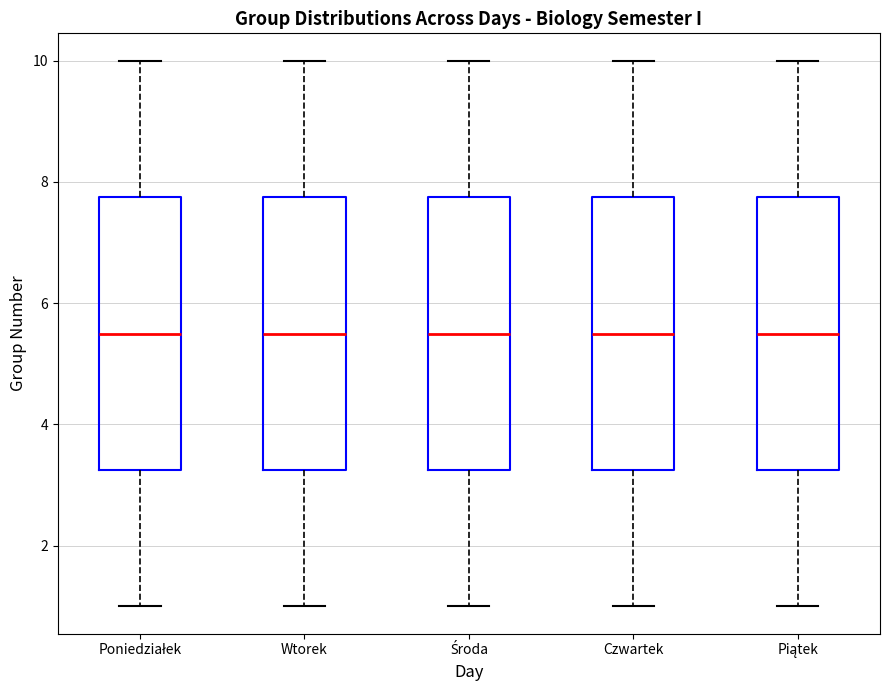

Reading left to right, transcribe this box plot: for each box, give where its median line is, the range the box spans, and where its two whiskers end, as read against the y-axis. The values are not printed on the chart, so give them approximately, as read against the axis.

Poniedziałek: median 5.6, box 3.2 to 7.8, whiskers 1.0 to 10.0
Wtorek: median 5.6, box 3.2 to 7.8, whiskers 1.0 to 10.0
Środa: median 5.6, box 3.2 to 7.8, whiskers 1.0 to 10.0
Czwartek: median 5.6, box 3.2 to 7.8, whiskers 1.0 to 10.0
Piątek: median 5.6, box 3.2 to 7.8, whiskers 1.0 to 10.0